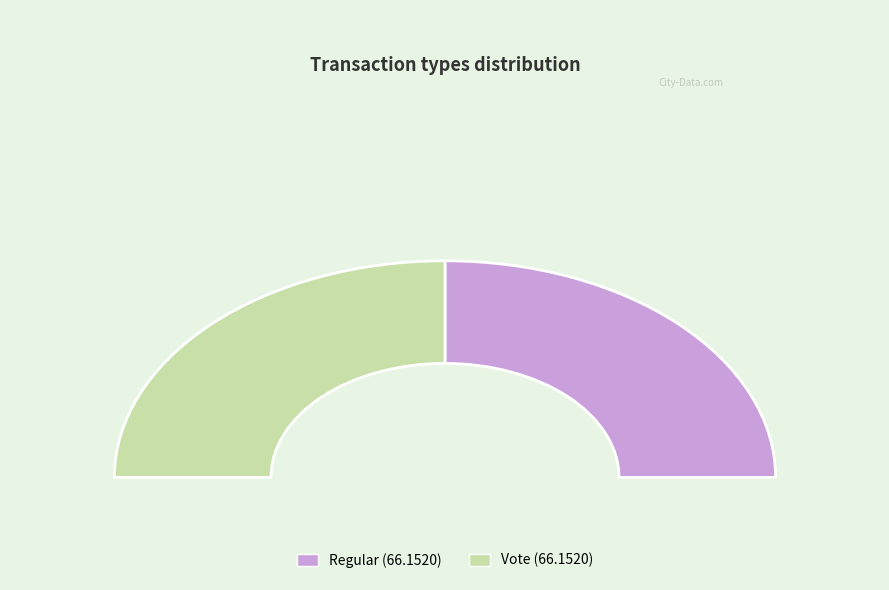

Approximately how many times larger is the value at Regular compared to Regular?

1.0